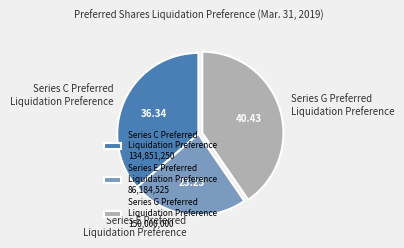

Does Series E Preferred Liquidation Preference represent more than half of the total?

No